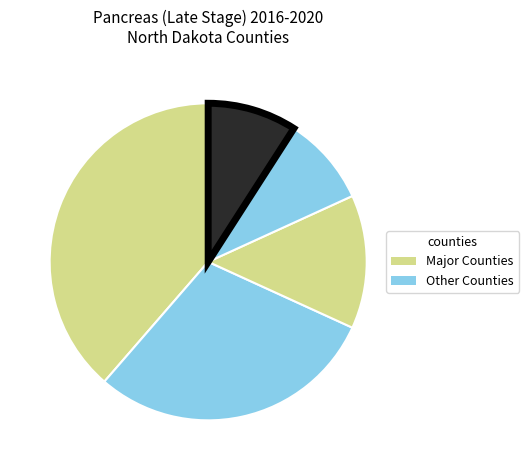

How many slices are in this pie chart?

5